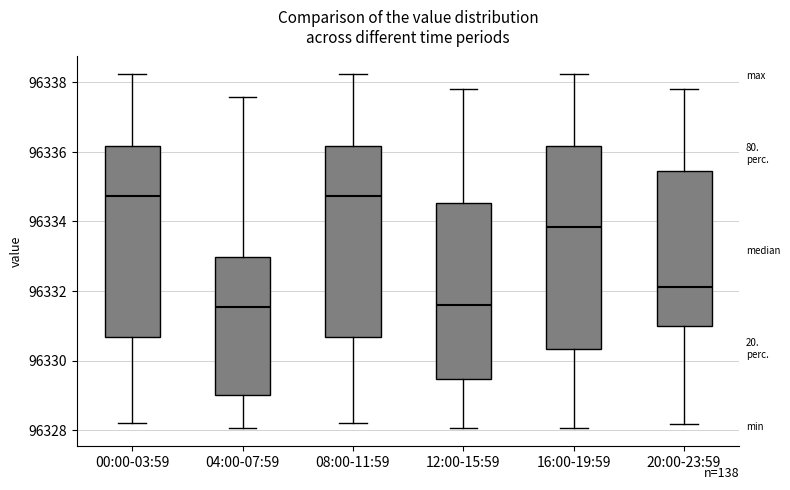

Reading left to right, read every box against the y-axis: the position of its median line, the range the box covers, and the ends of its whiskers. The values are not printed on the chart, so give them approximately, as read against the axis.

00:00-03:59: median 96334.8, box 96330.6 to 96336.2, whiskers 96328.2 to 96338.2
04:00-07:59: median 96331.6, box 96329.0 to 96333.0, whiskers 96328.0 to 96337.6
08:00-11:59: median 96334.8, box 96330.6 to 96336.2, whiskers 96328.2 to 96338.2
12:00-15:59: median 96331.6, box 96329.4 to 96334.6, whiskers 96328.0 to 96337.8
16:00-19:59: median 96333.8, box 96330.4 to 96336.2, whiskers 96328.0 to 96338.2
20:00-23:59: median 96332.2, box 96331.0 to 96335.4, whiskers 96328.2 to 96337.8